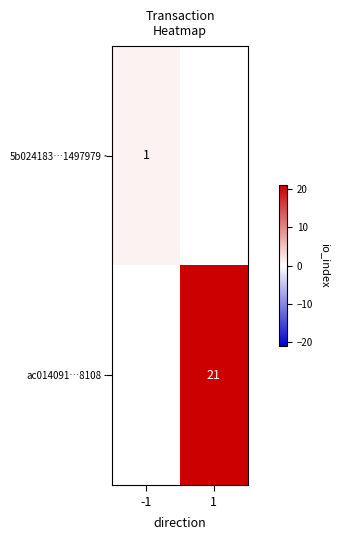

Between 1 and -1, which is larger?

-1